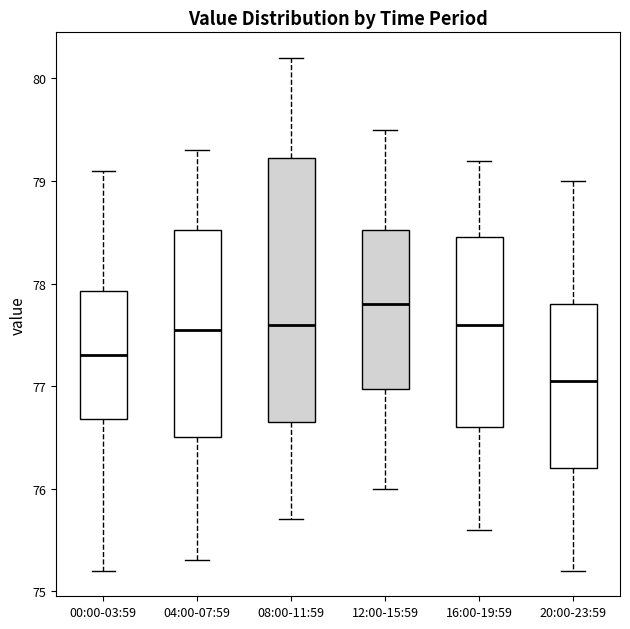

Comparing the boxes themselves (not the whiskers), which one is the tallest?

08:00-11:59